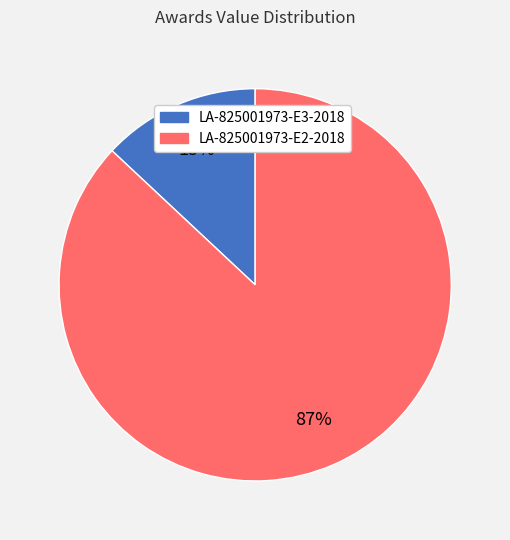

What is the majority slice?

LA-825001973-E2-2018